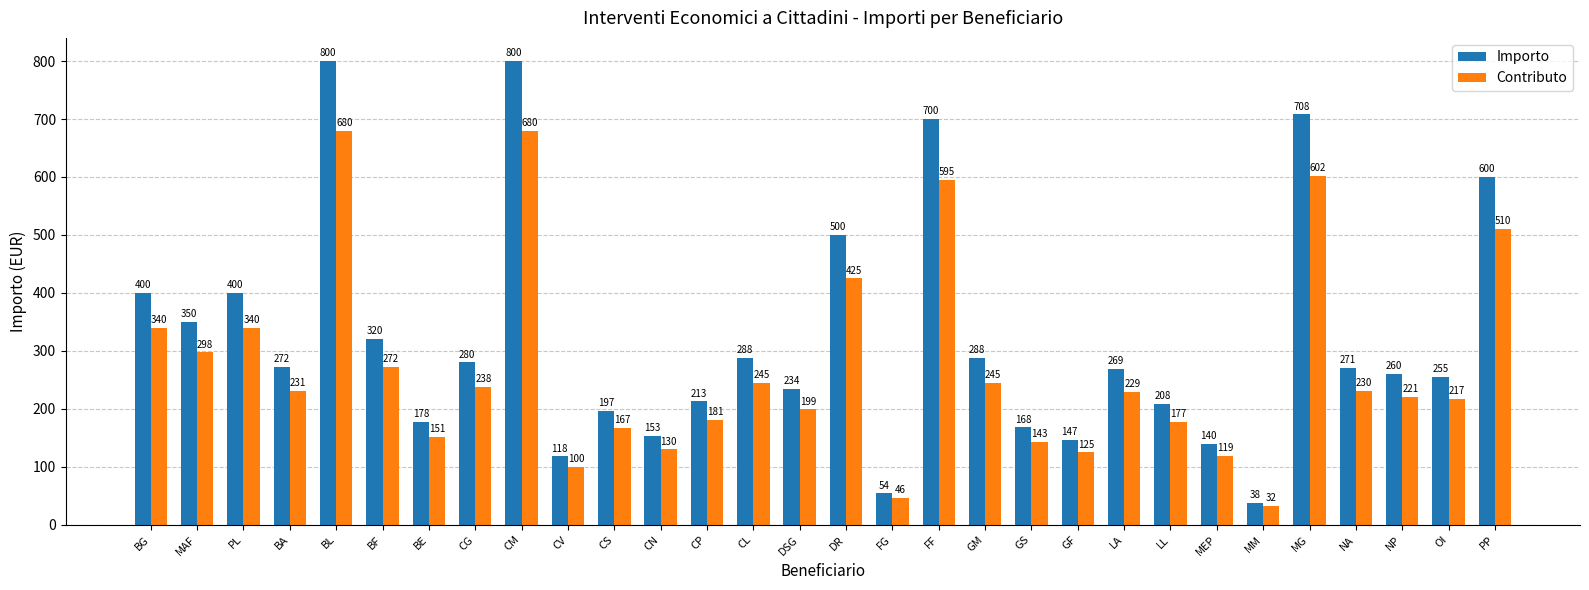

Is it true that Importo equals 234.0 at DSG?

True